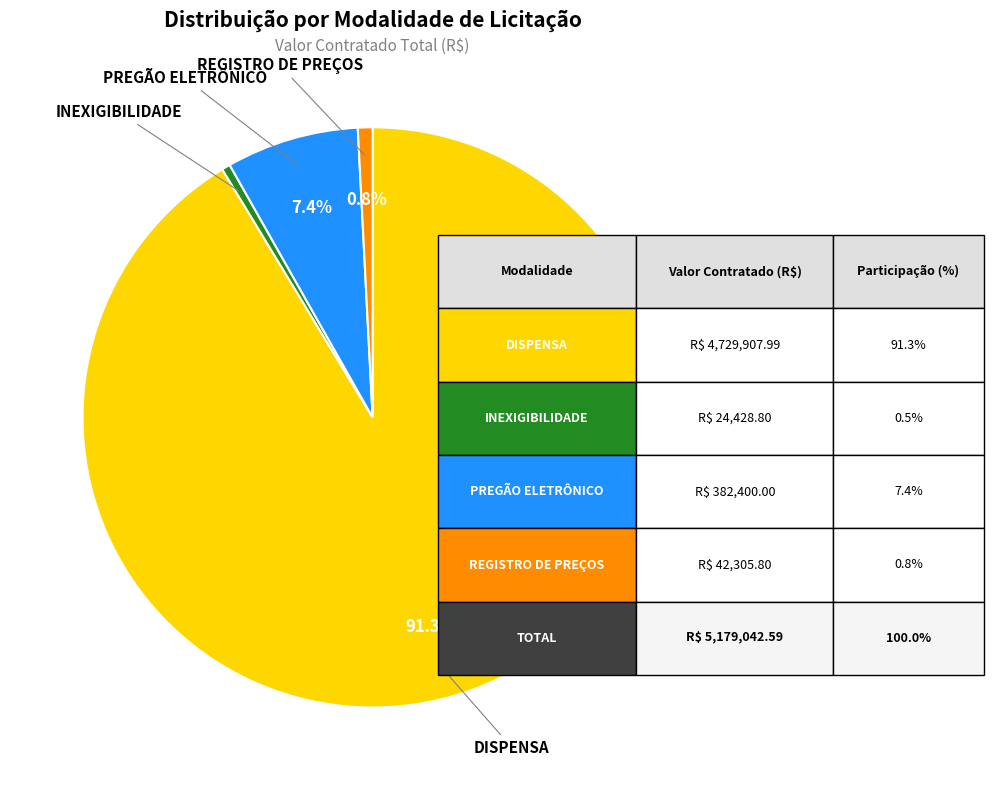

Which category has the biggest portion of the pie?

DISPENSA